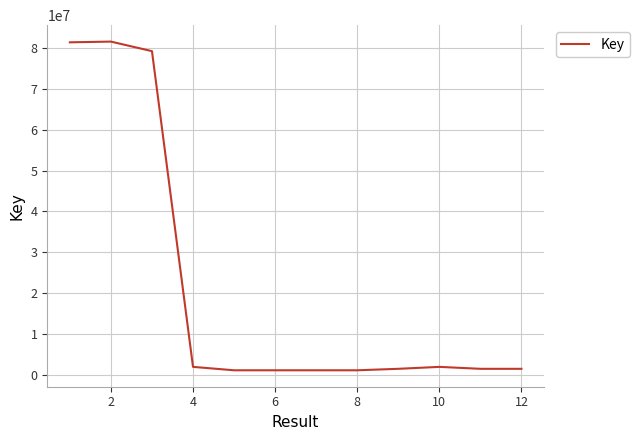

What is the greatest value displayed?

81566535